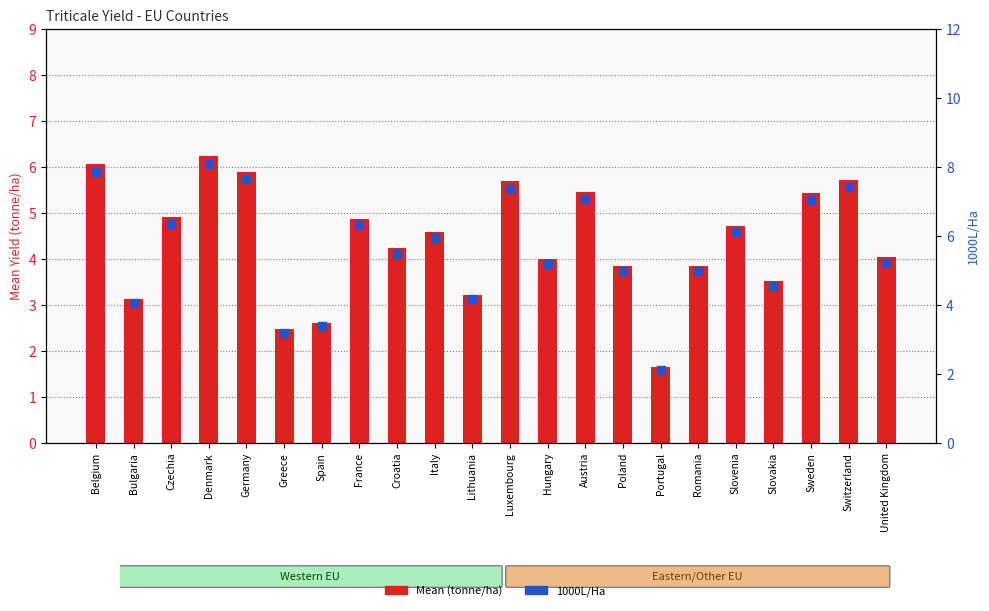

Is the value of Mean (tonne/ha) at Germany greater than the value of 1000L/Ha at Austria?

No